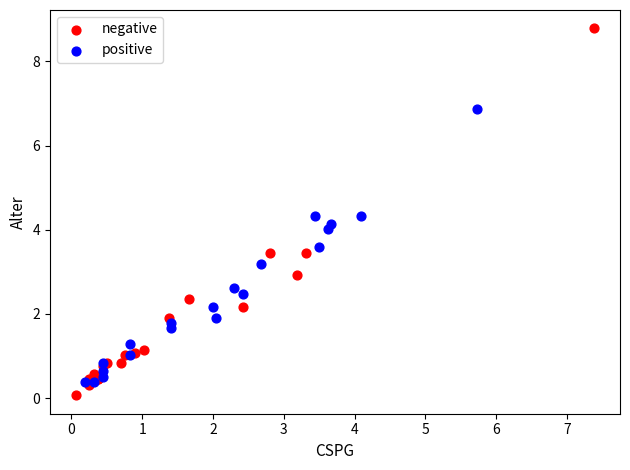

What are all the series names shown in the legend?

negative, positive